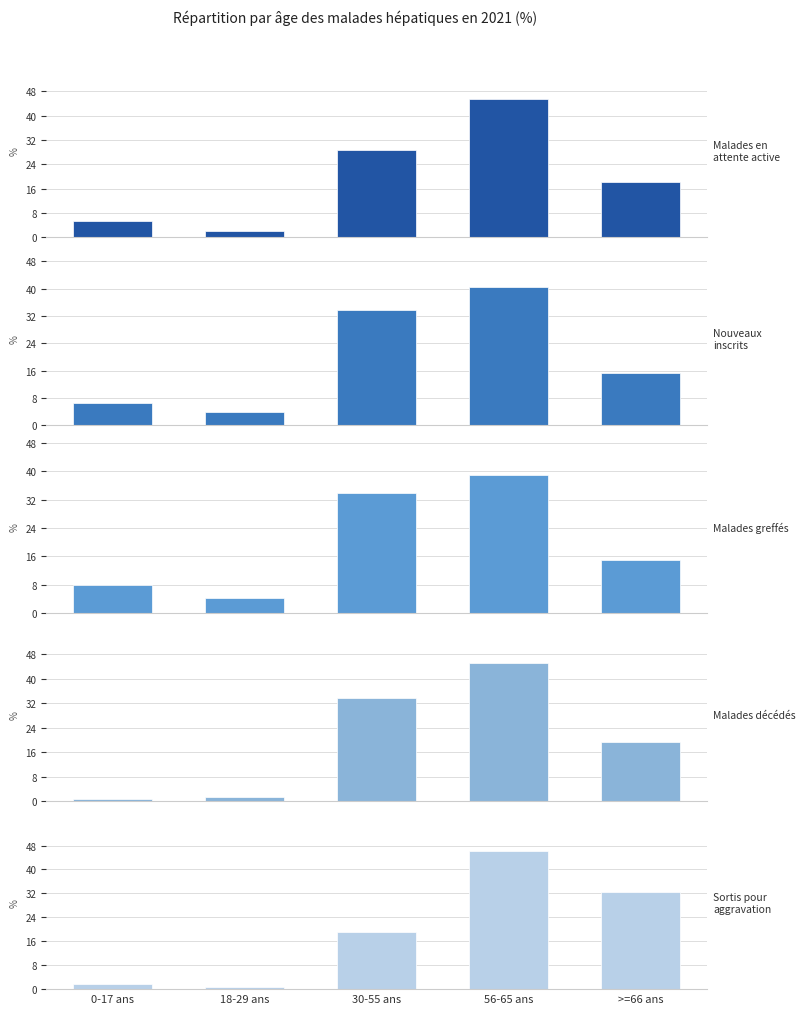

List the series in order of their peak value, lowest first.

Malades greffés, Nouveaux inscrits, Malades décédés, Malades en attente active, Sortis pour aggravation